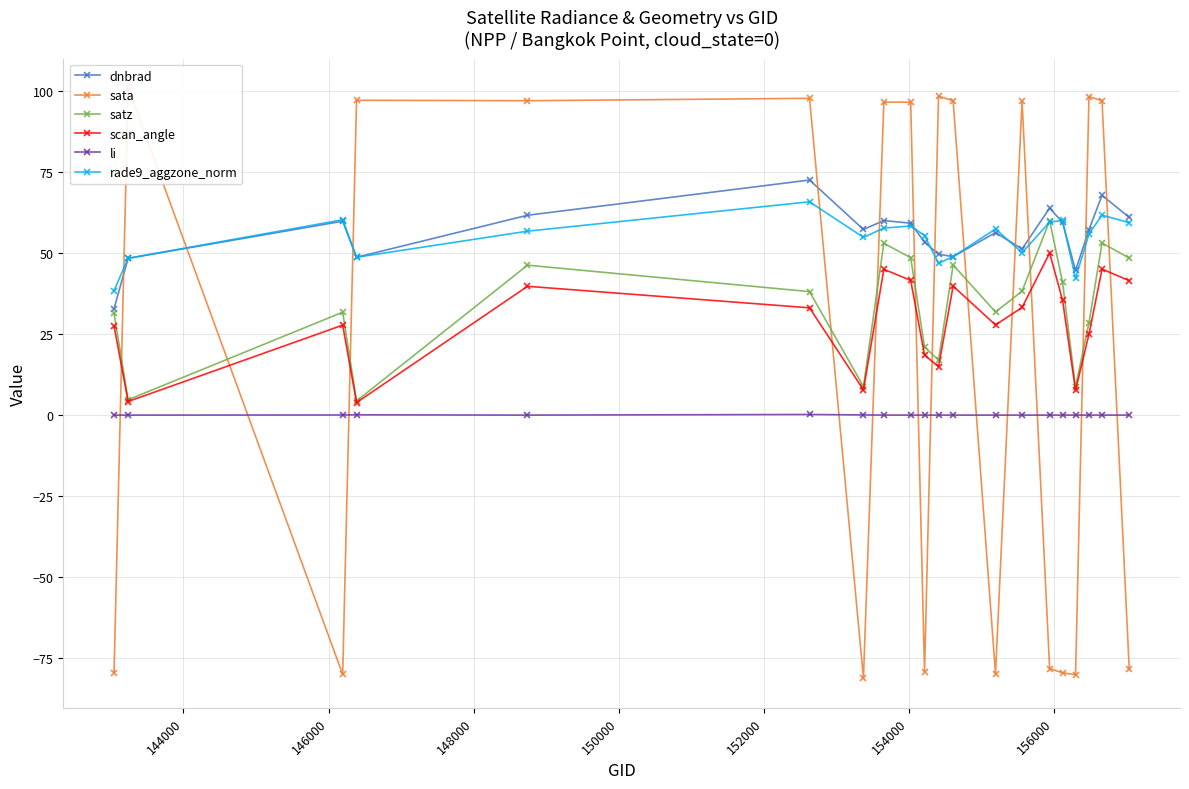

What is the lowest value of the dnbrad series?

32.9